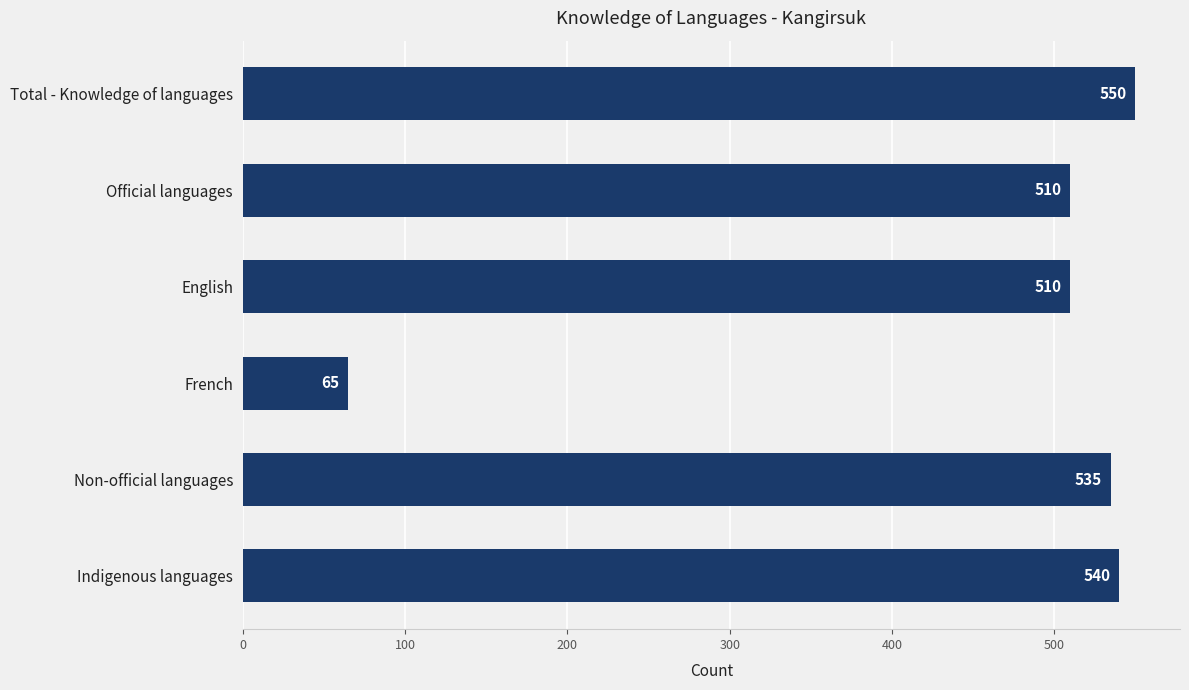

What is the minimum value shown in the chart?

65